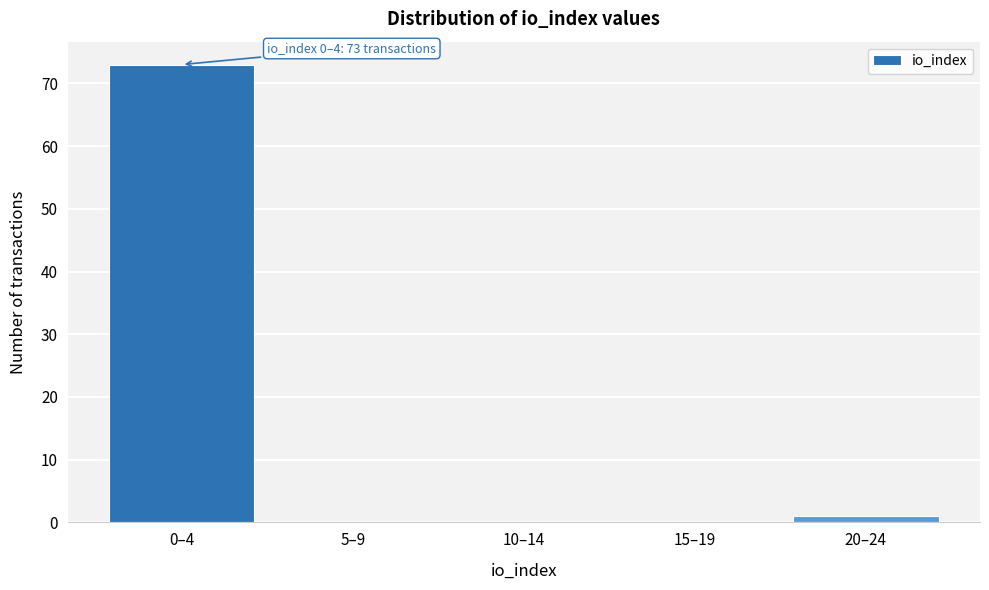

Reading right to left, list all the values displayed in this chart.

20–24=1	15–19=0	10–14=0	5–9=0	0–4=73